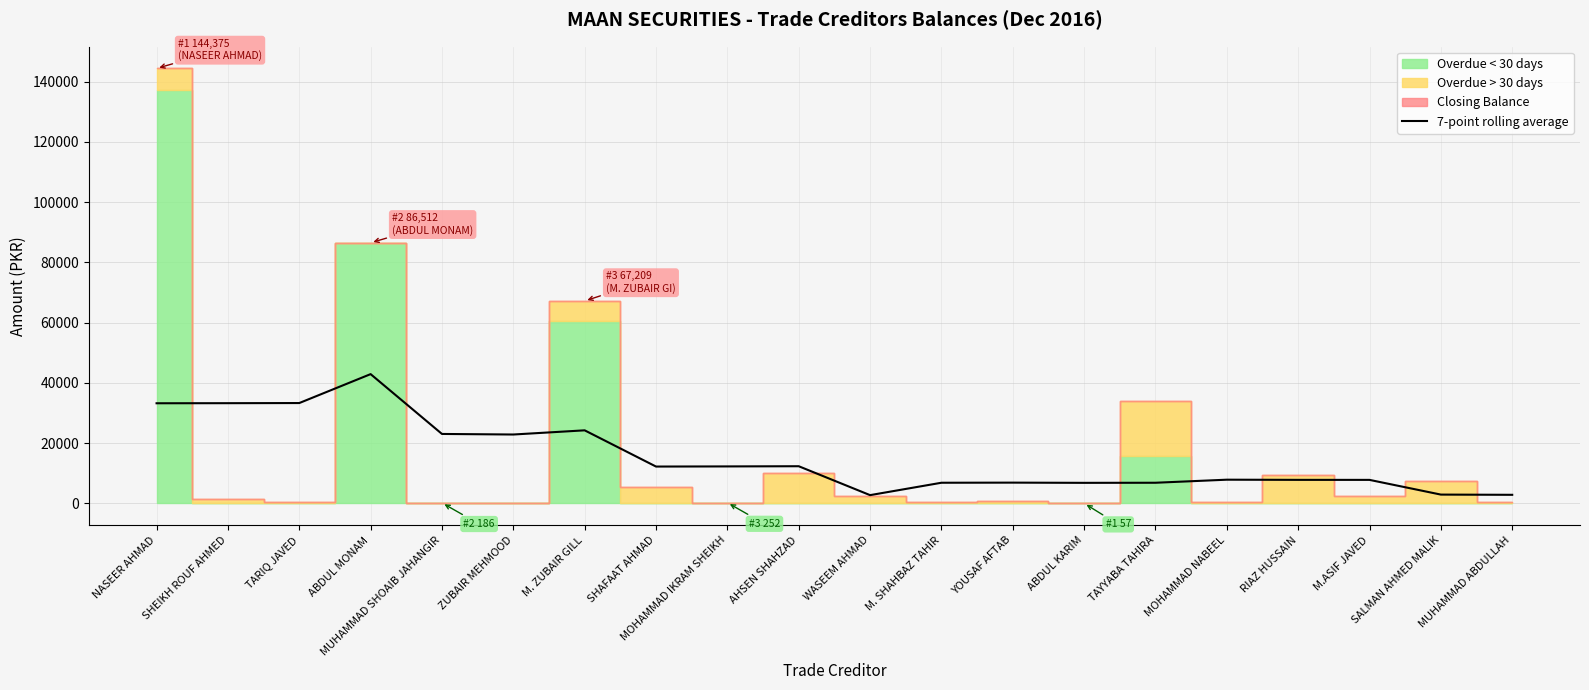

The 7-point rolling average series shows 50306.3 at TARIQ JAVED. True or false?

False